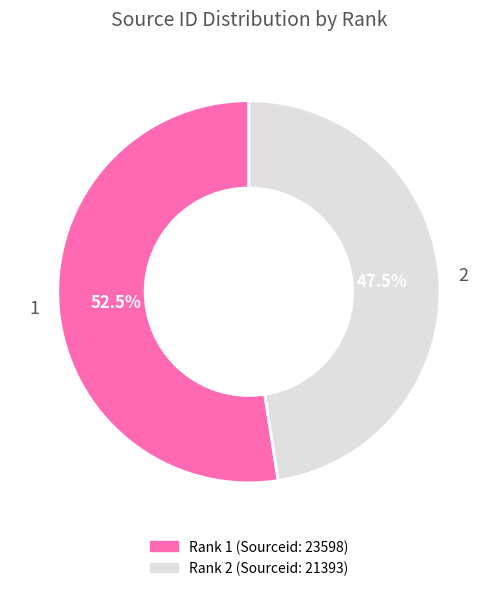

Is it true that 2 is 40% of the pie?

False